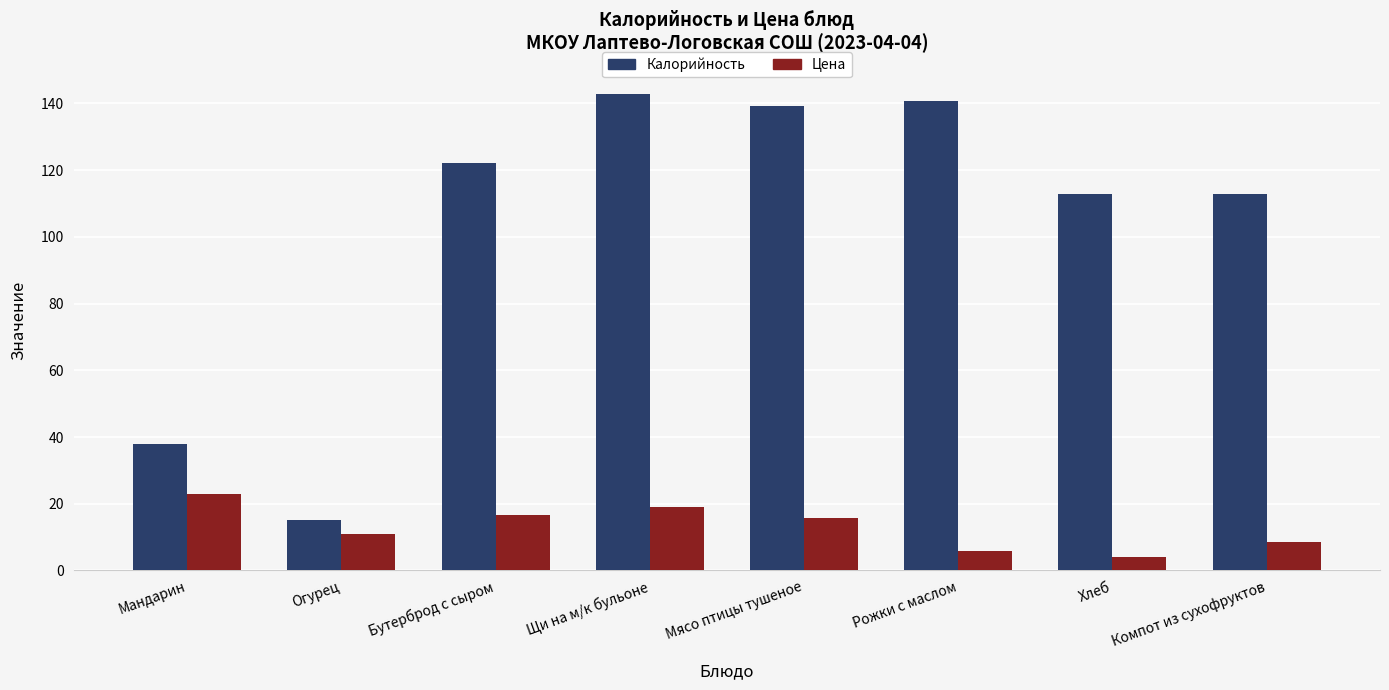

What is the smallest value displayed?

4.0